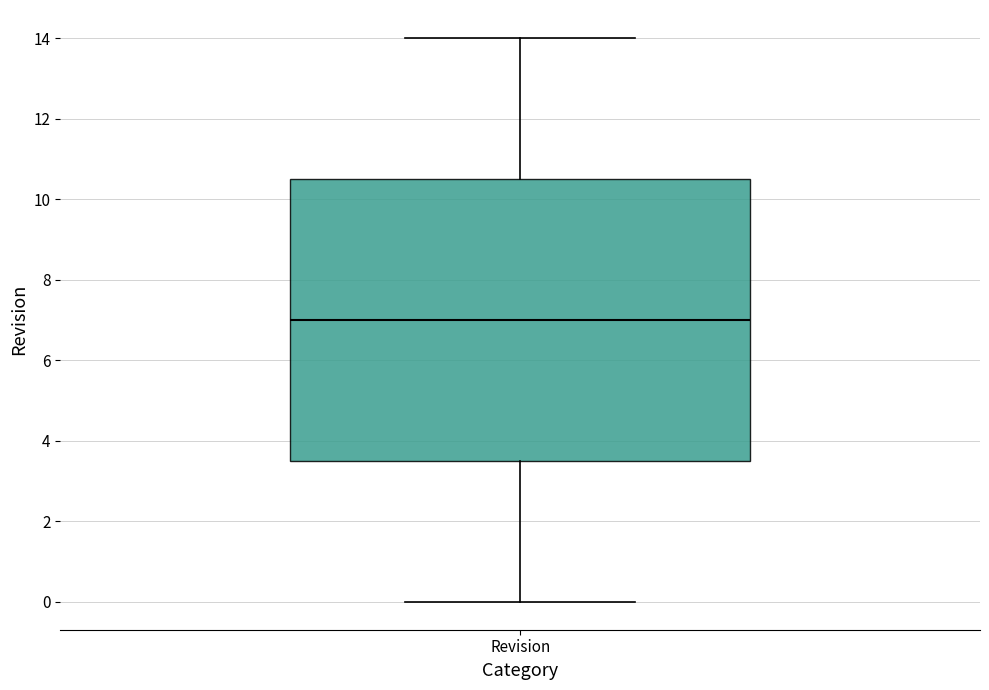

Transcribe this box plot: give where the median line is, the range the box spans, and where the two whiskers end, as read against the y-axis. The values are not printed on the chart, so give them approximately, as read against the axis.

median 7.0, box 3.6 to 10.6, whiskers 0.0 to 14.0